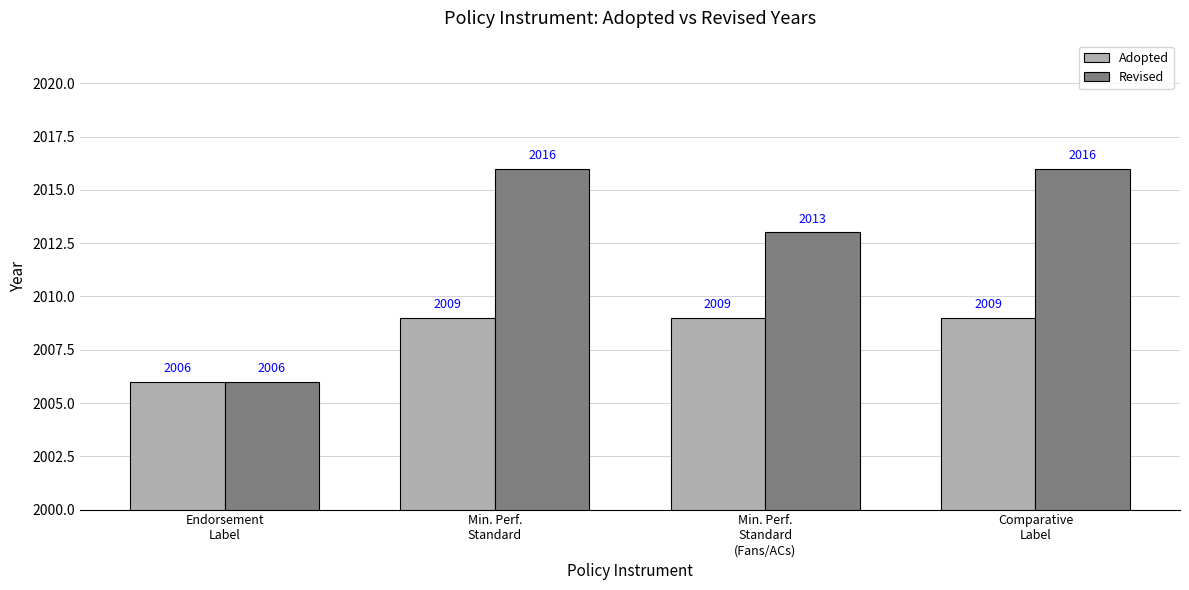

The Adopted series shows 2875 at Min. Perf.
Standard
(Fans/ACs). True or false?

False